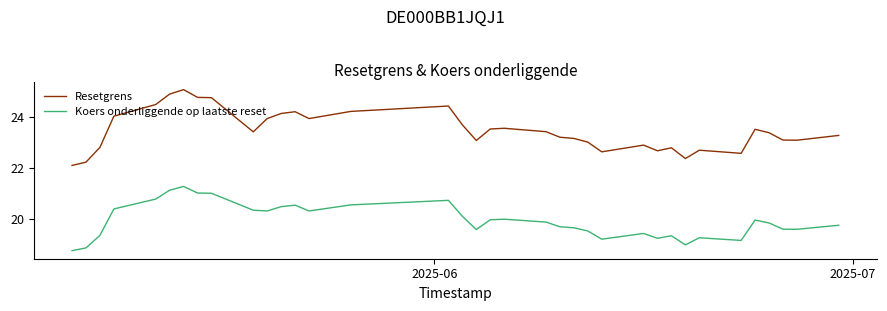

At how many categories does at least one series exceed 20?

36